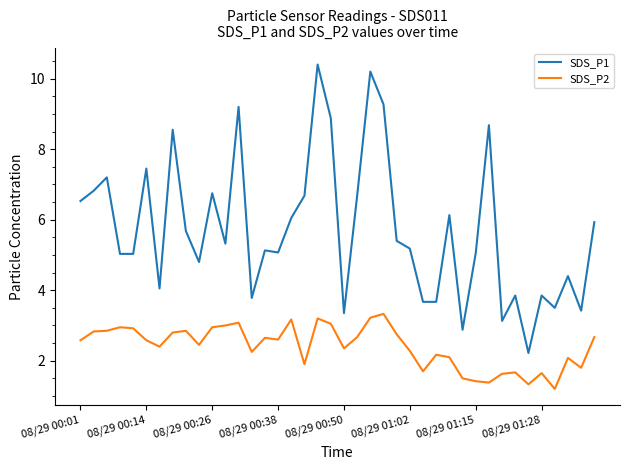

Which series has the largest total across all categories?

SDS_P1